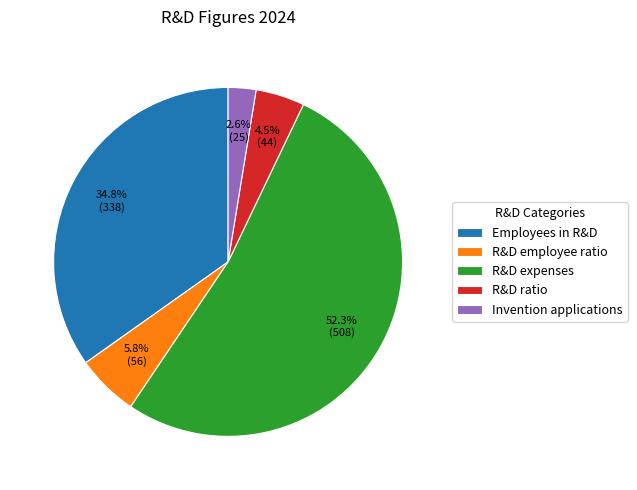

True or false: R&D ratio accounts for 15% of the total.

False